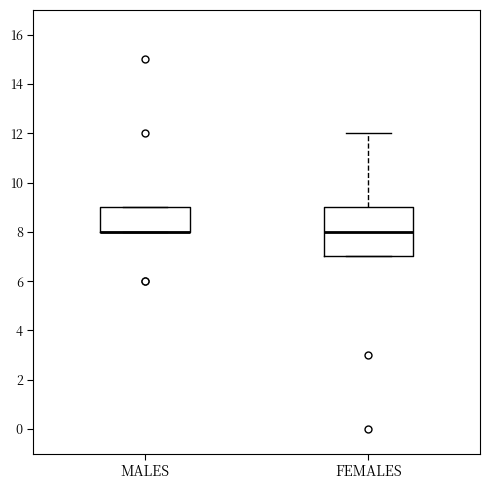

Reading left to right, transcribe this box plot: for each box, give where its median line is, the range the box spans, and where its two whiskers end, as read against the y-axis. The values are not printed on the chart, so give them approximately, as read against the axis.

MALES: median 8 (drawn on the box's lower edge), box 8 to 9, whiskers 8 to 9
FEMALES: median 8, box 7 to 9, whiskers 7 to 12